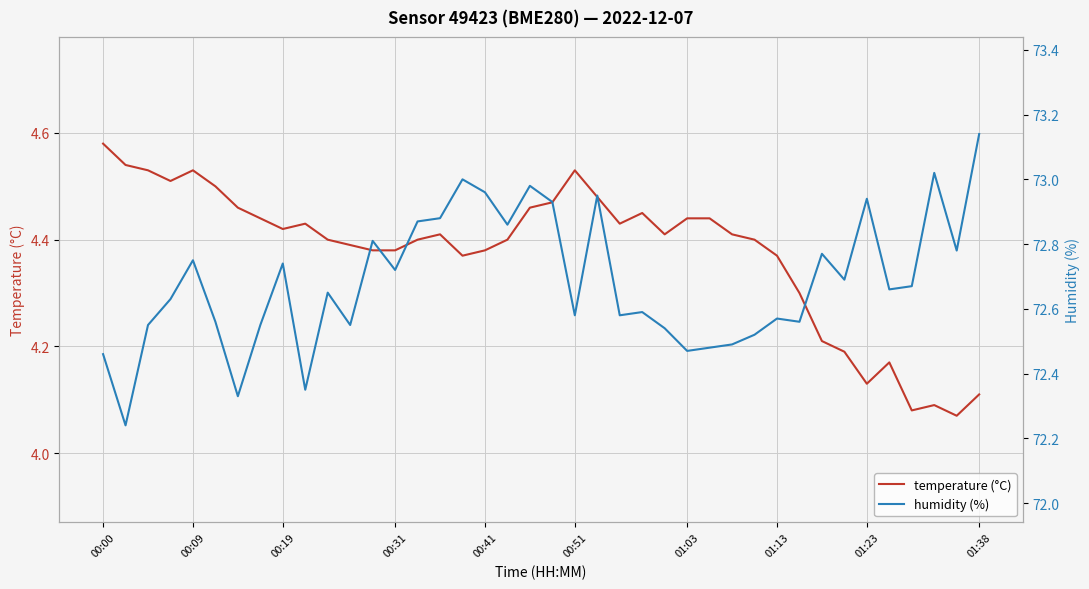

What are all the series names shown in the legend?

temperature (°C), humidity (%)